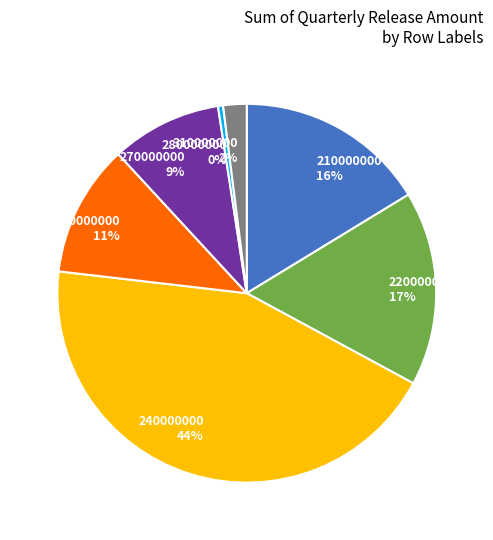

What percentage is the 210000000 slice, to the nearest percent?

16%